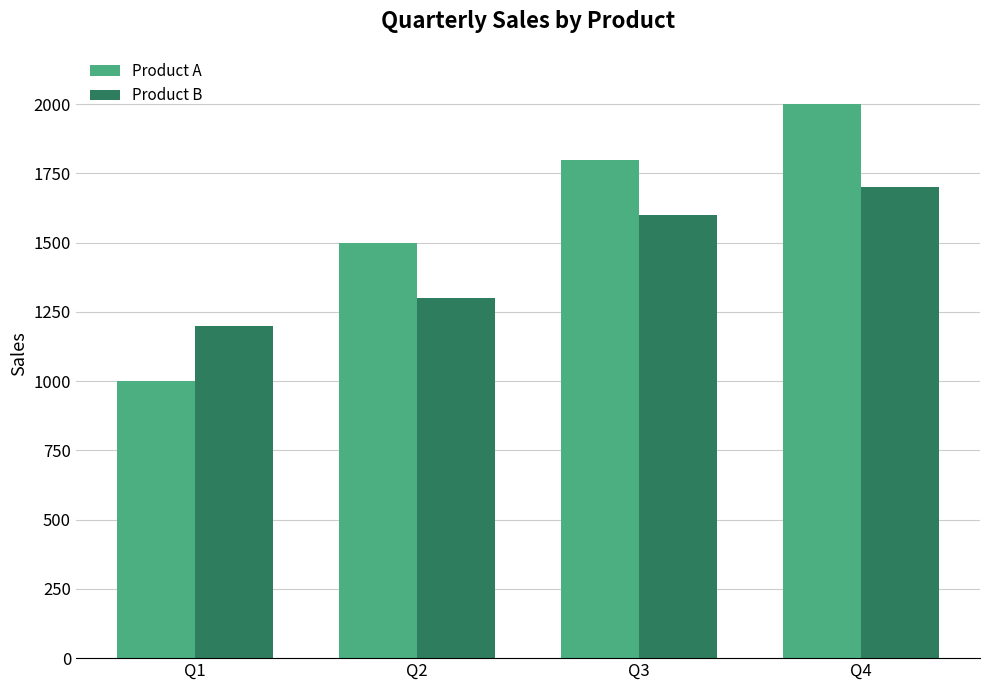

Count the number of categories in the chart.

4